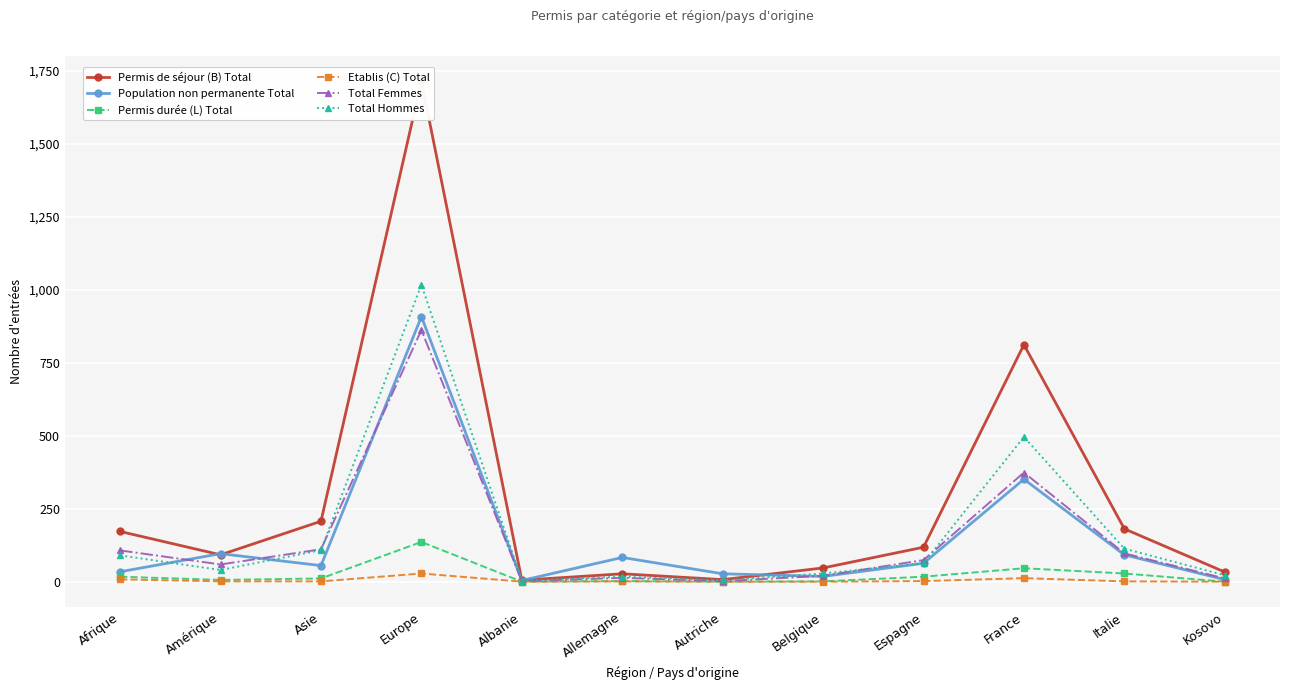

The value of Permis durée (L) Total at Allemagne is 1. True or false?

False